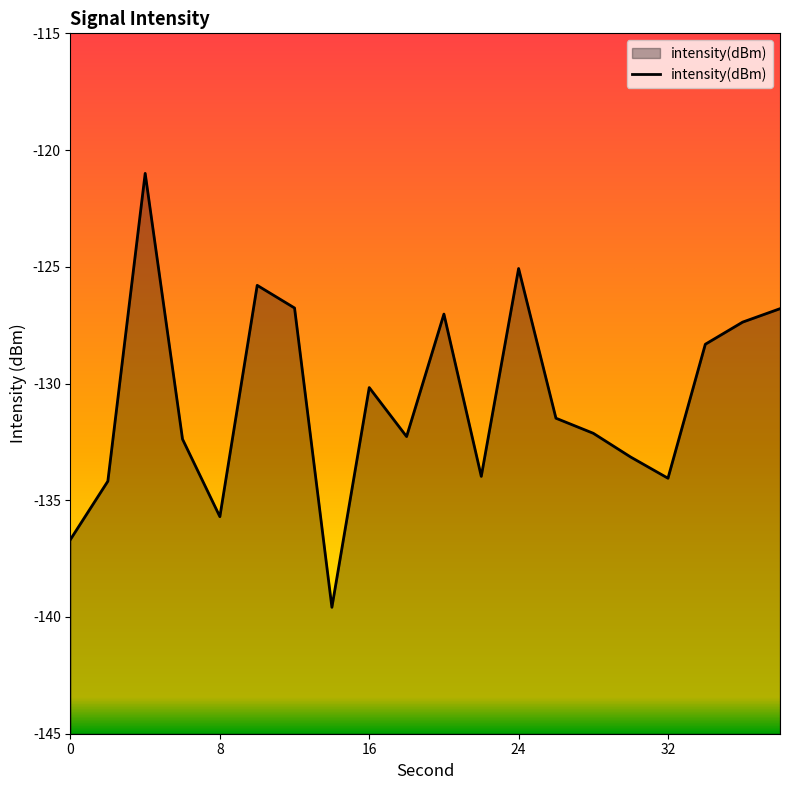

Rank the categories by value from lowest to highest.

14, 0, 8, 2, 32, 22, 30, 6, 18, 28, 26, 16, 34, 36, 20, 38, 12, 10, 24, 4